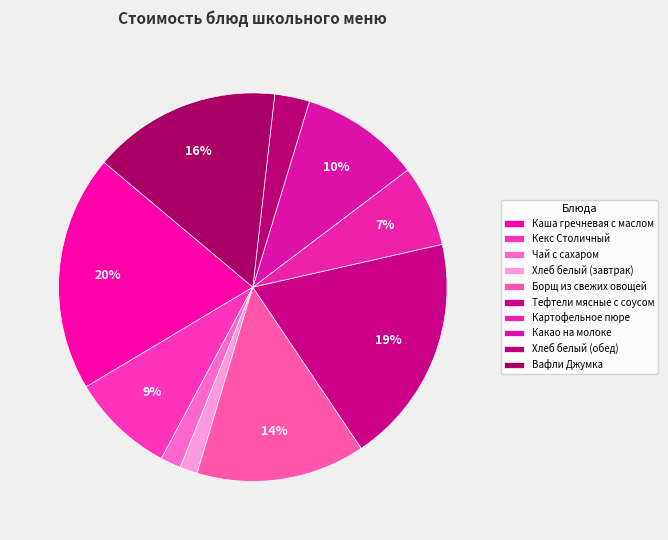

To the nearest percent, what portion does Вафли Джумка represent?

16%